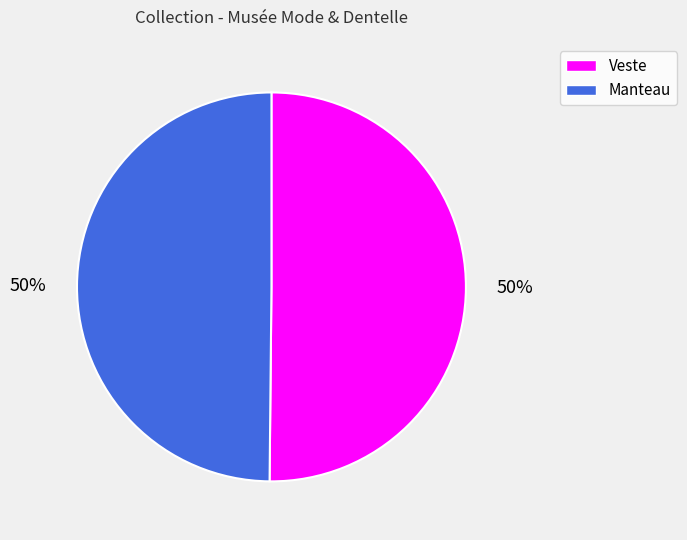

The Manteau slice represents 50% of the pie. True or false?

True